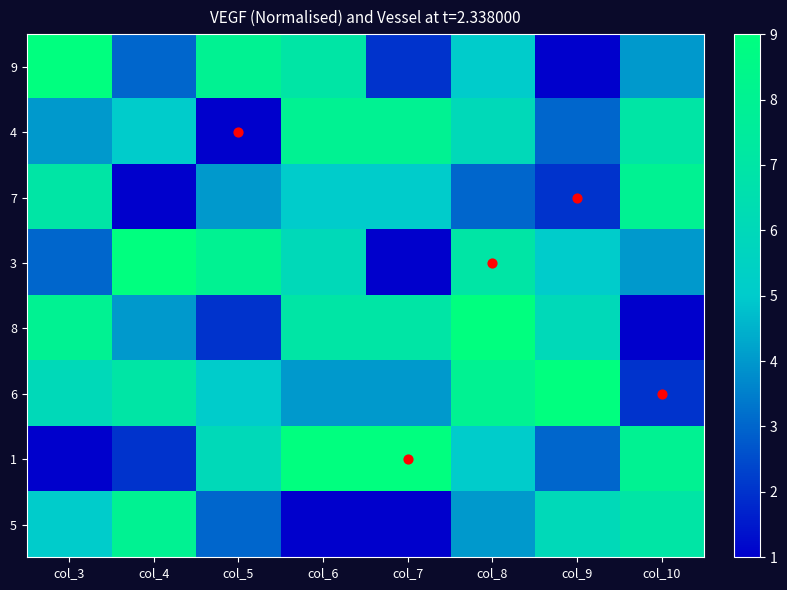

Which has a higher value, col_4 or col_9?

col_4